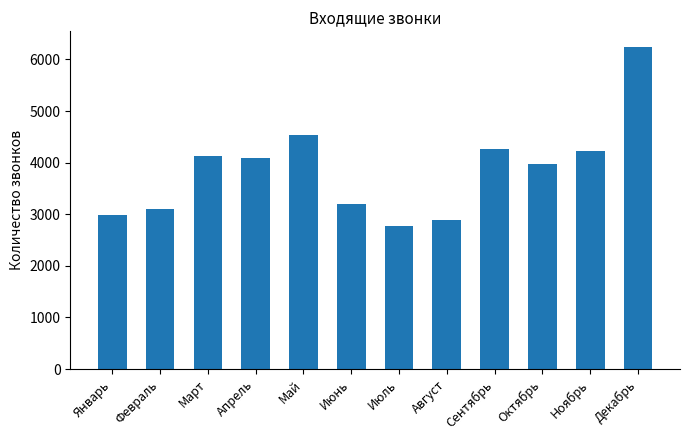

Does the chart contain any negative values?

No